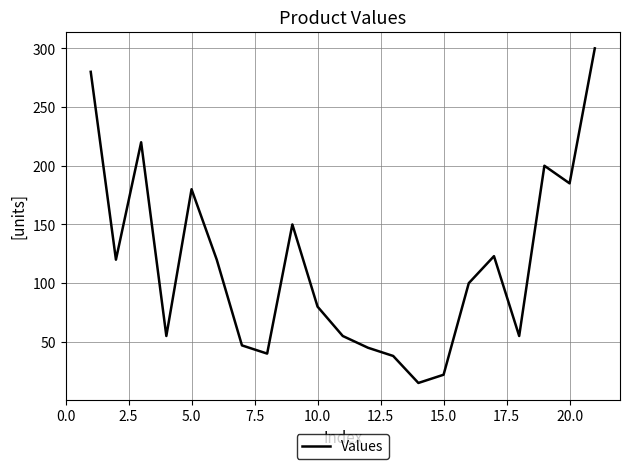

What is the smallest value displayed?

15